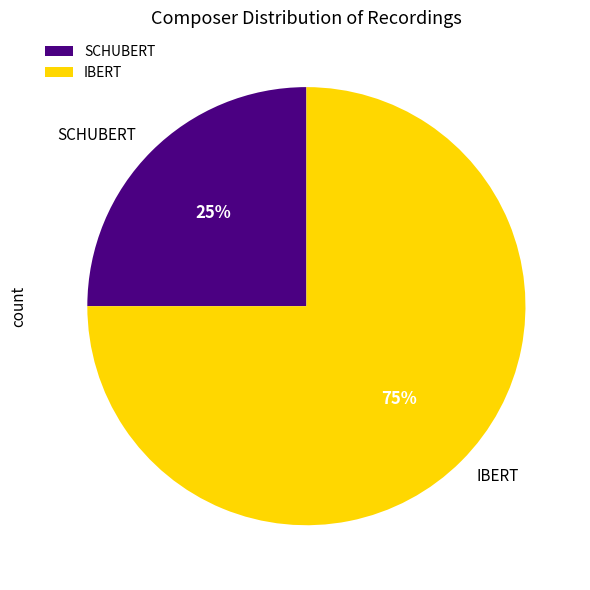

Do SCHUBERT and IBERT together represent more than half of the pie?

Yes